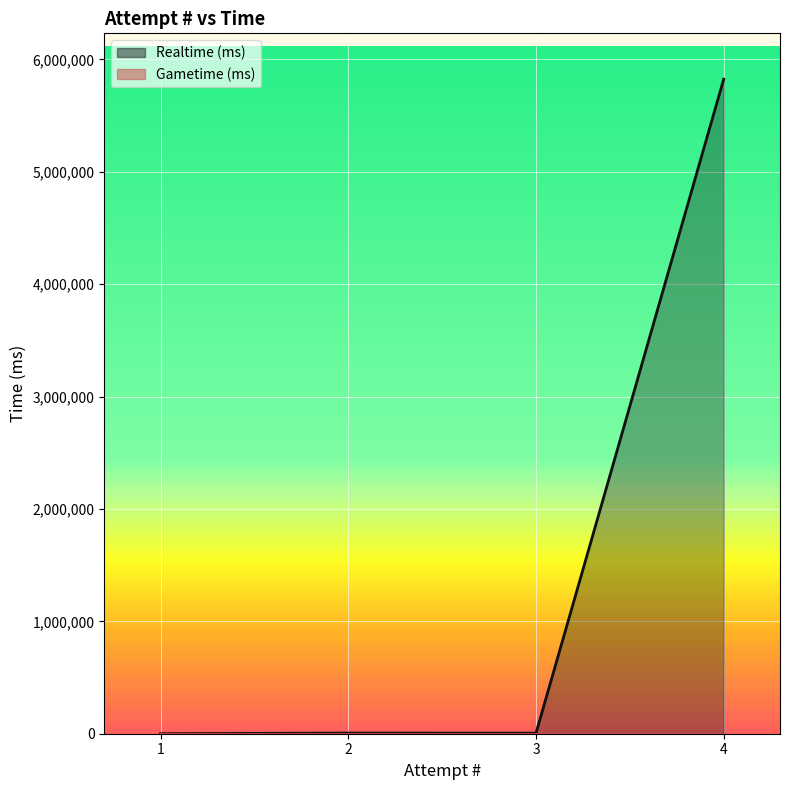

True or false: the data shows -2044143 at 1.

False